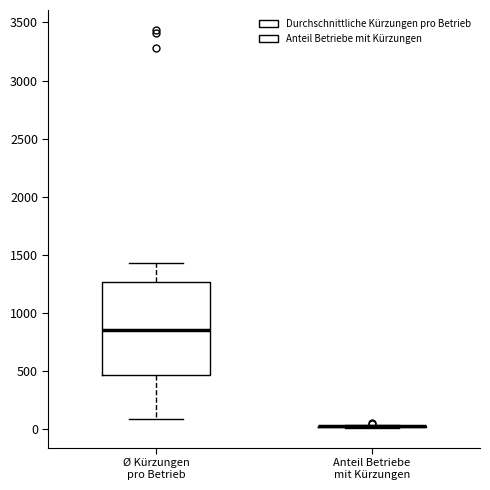

Reading left to right, transcribe this box plot: for each box, give where its median line is, the range the box spans, and where its two whiskers end, as read against the y-axis. The values are not printed on the chart, so give them approximately, as read against the axis.

Ø Kürzungen pro Betrieb: median 850, box 450 to 1250, whiskers 100 to 1450
Anteil Betriebe mit Kürzungen: box collapsed to a line at 0, whiskers 0 to 50